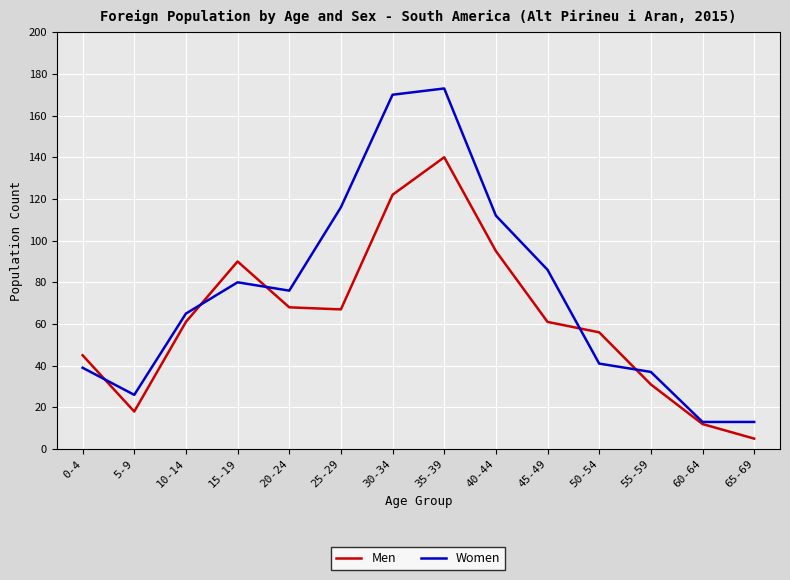

Which series ends up on top after the final intersection of Men and Women?

Women